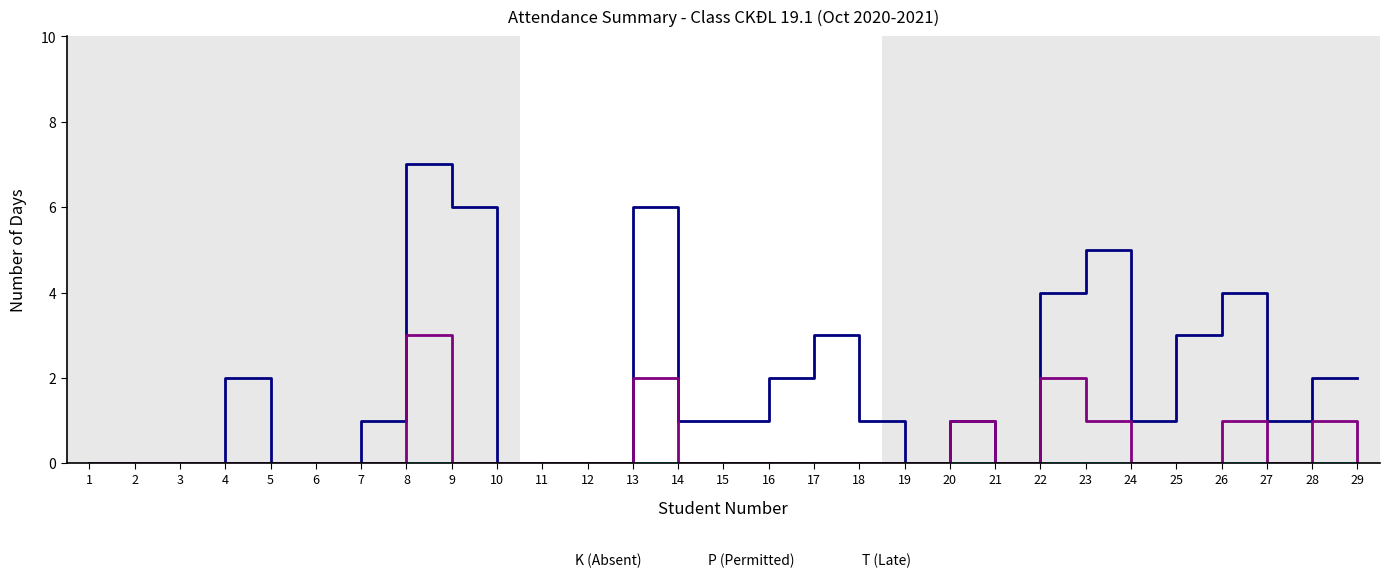

Which category has the highest value across all series?

8